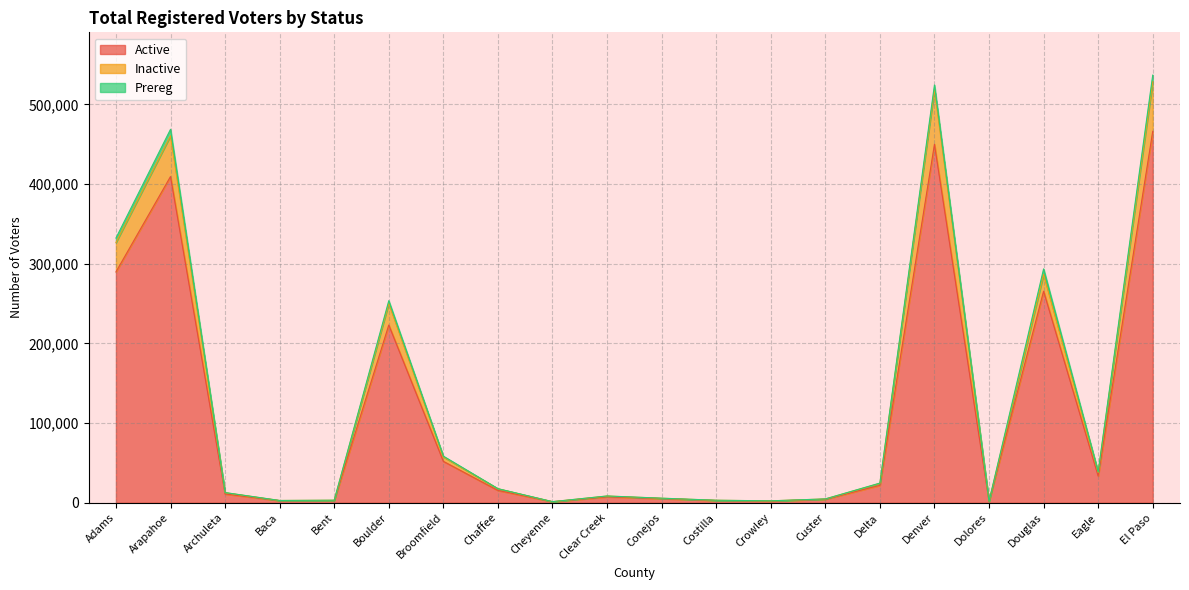

What is the maximum value for Active?

466077